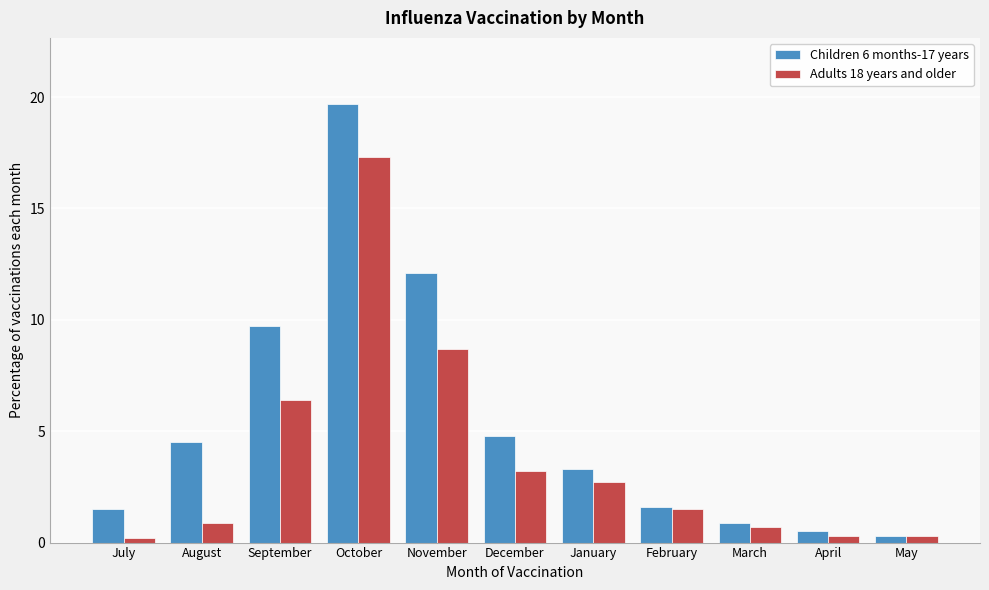

Reading left to right, transcribe all the data shown in this chart.

Children 6 months-17 years: 1.5	4.5	9.7	19.7	12.1	4.8	3.3	1.6	0.9	0.5	0.3
Adults 18 years and older: 0.2	0.9	6.4	17.3	8.7	3.2	2.7	1.5	0.7	0.3	0.3